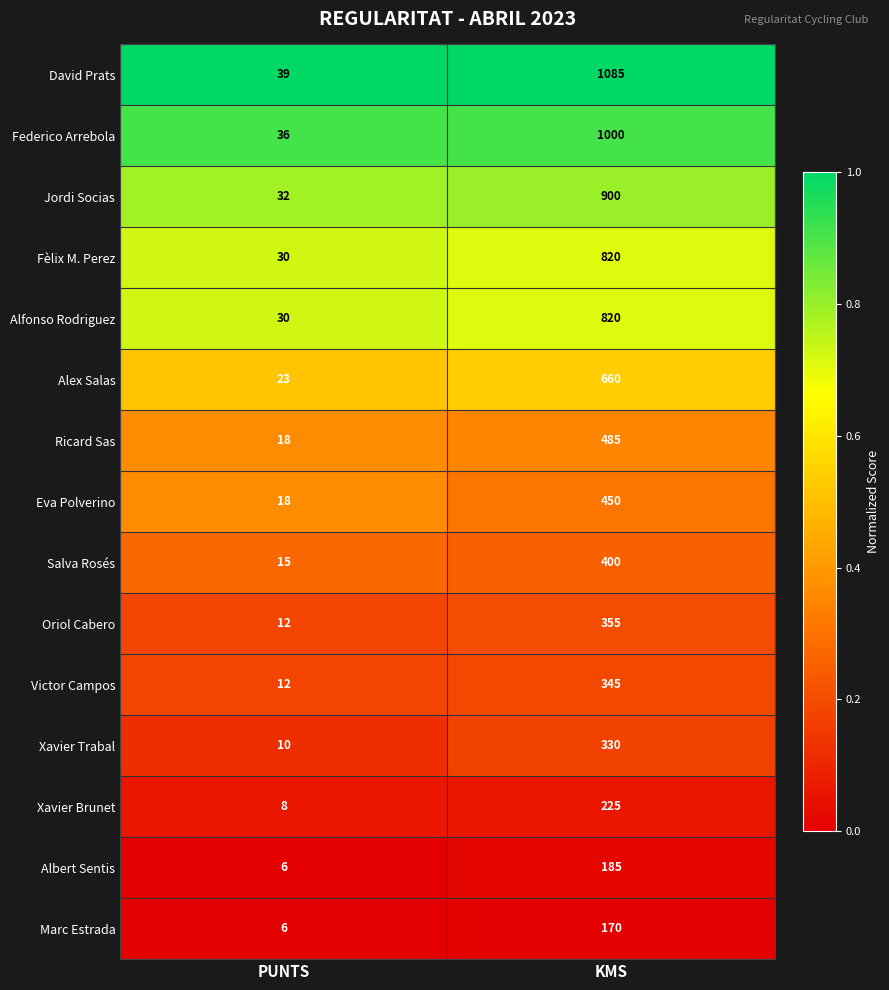

How many data points does each series have?

2